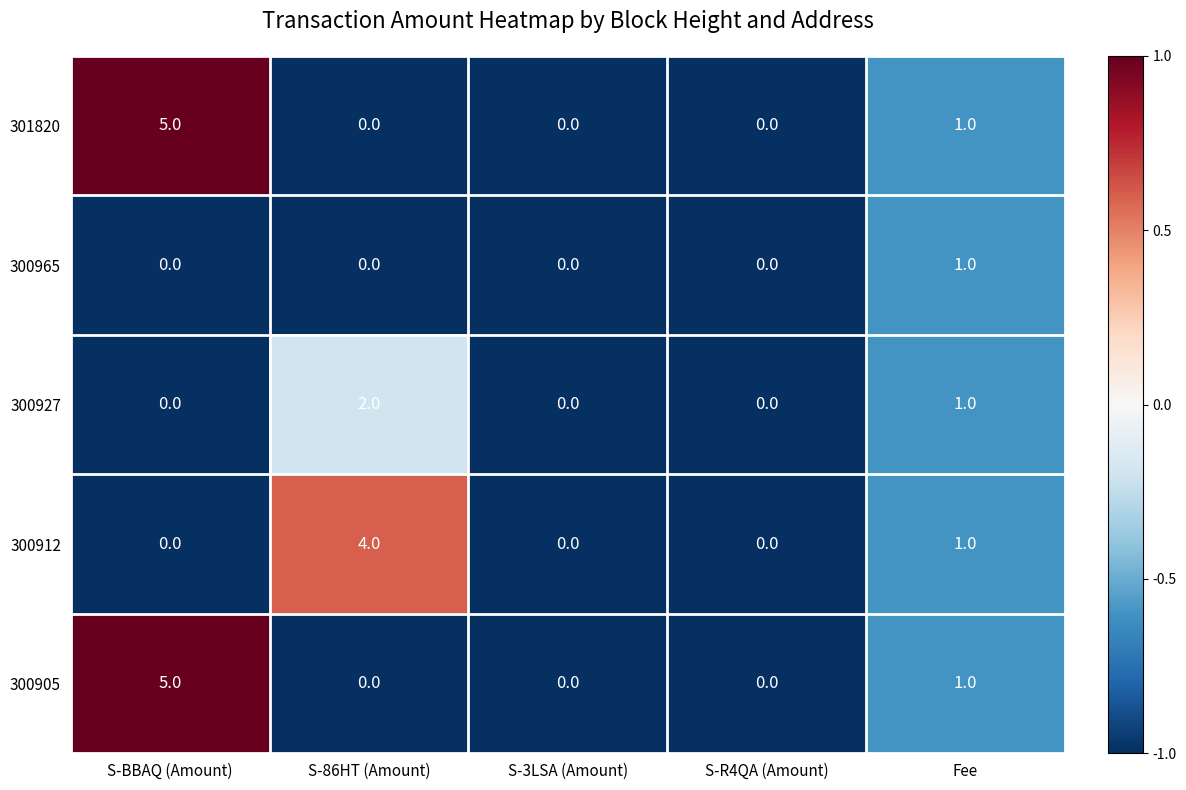

At which category is the sum across all series the highest?

S-BBAQ (Amount)